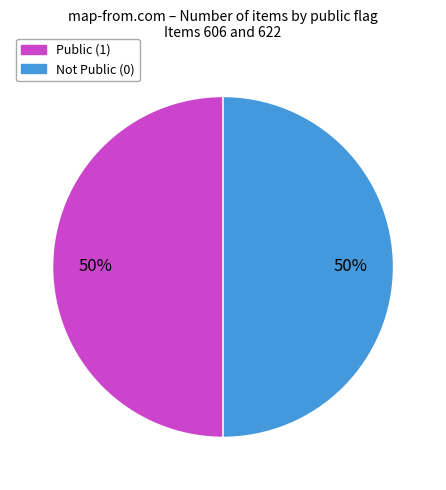

To the nearest percent, what is the average slice percentage?

50%